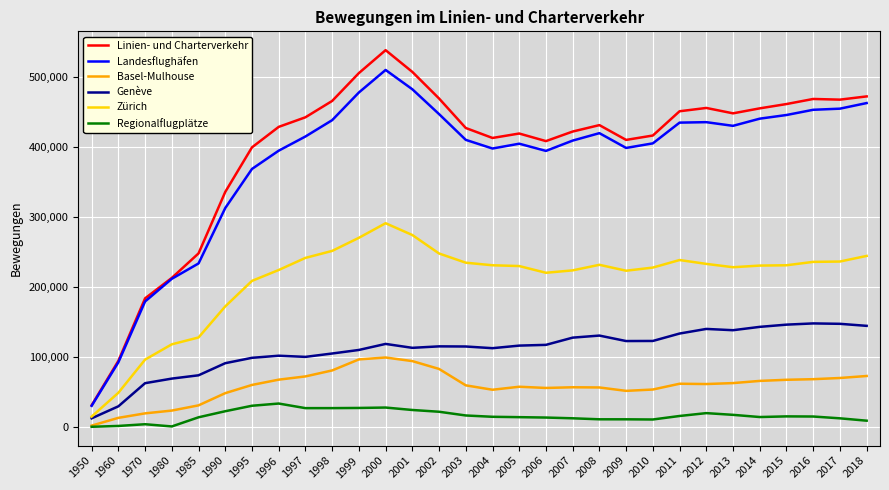

Between 1960 and 2017, which series saw the biggest shift?

Linien- und Charterverkehr